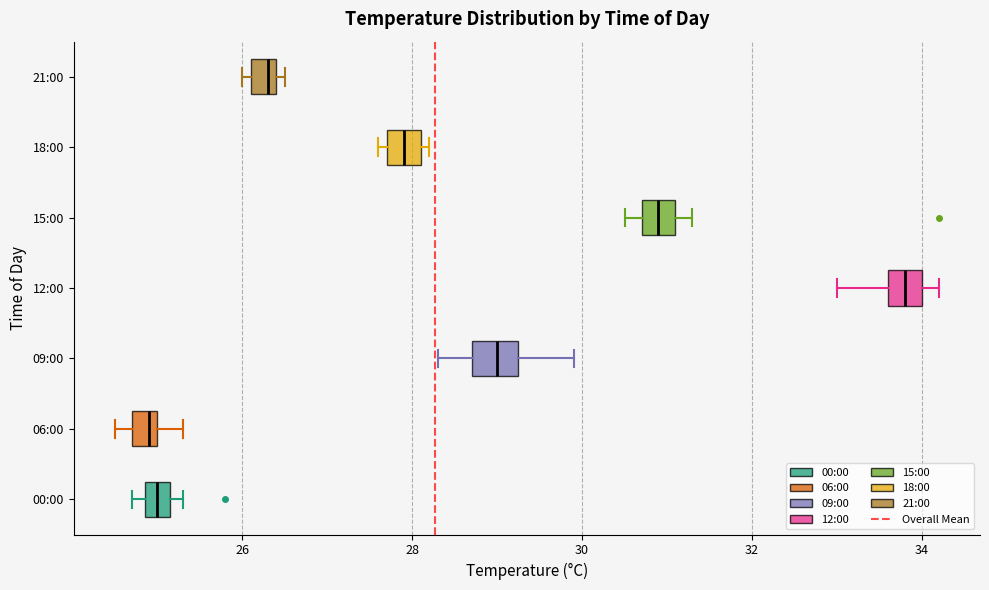

Where is the left edge of the box for 21:00 on the x-axis? The values are not printed on the chart, so give them approximately, as read against the axis.

26.2